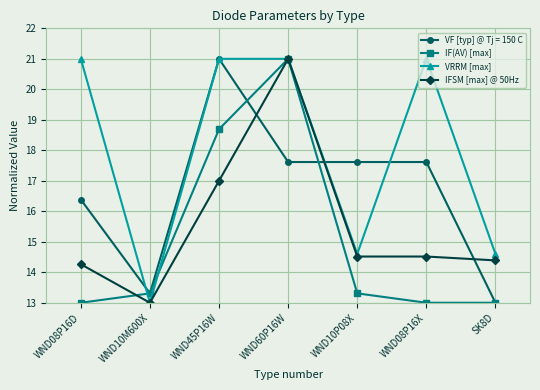

What is the sum of all IFSM [max] @ 50Hz values?

108.7